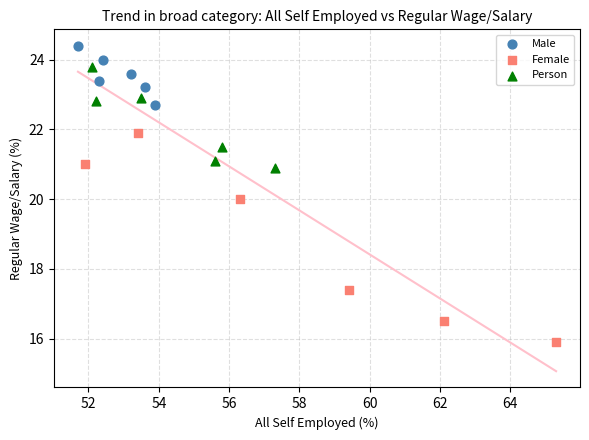

Which series reaches the minimum Y coordinate?

Female